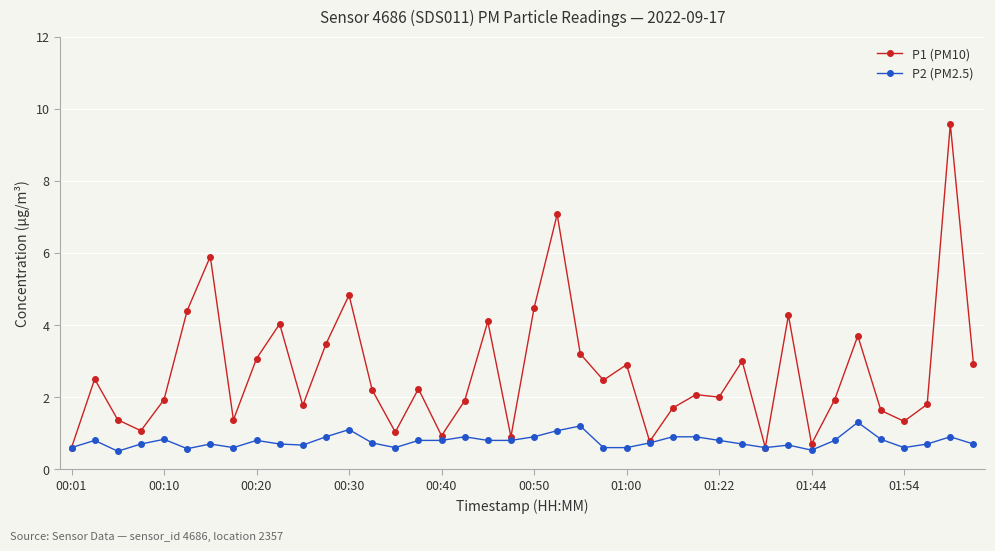

What is the minimum value for P2 (PM2.5)?

0.5